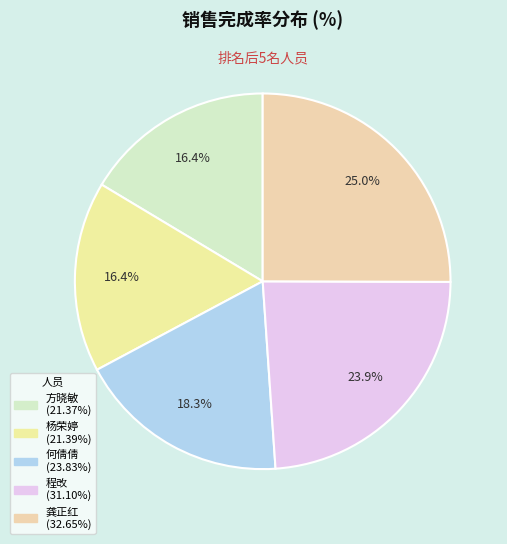

Rank the categories by value from lowest to highest.

方晓敏, 杨荣婷, 何倩倩, 程改, 龚正红